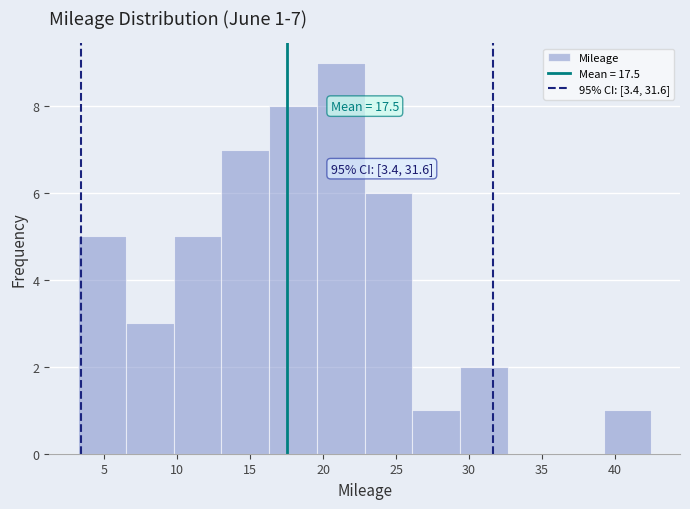

Over which range of the x-axis is the bar tallest?

19.5 to 23.0